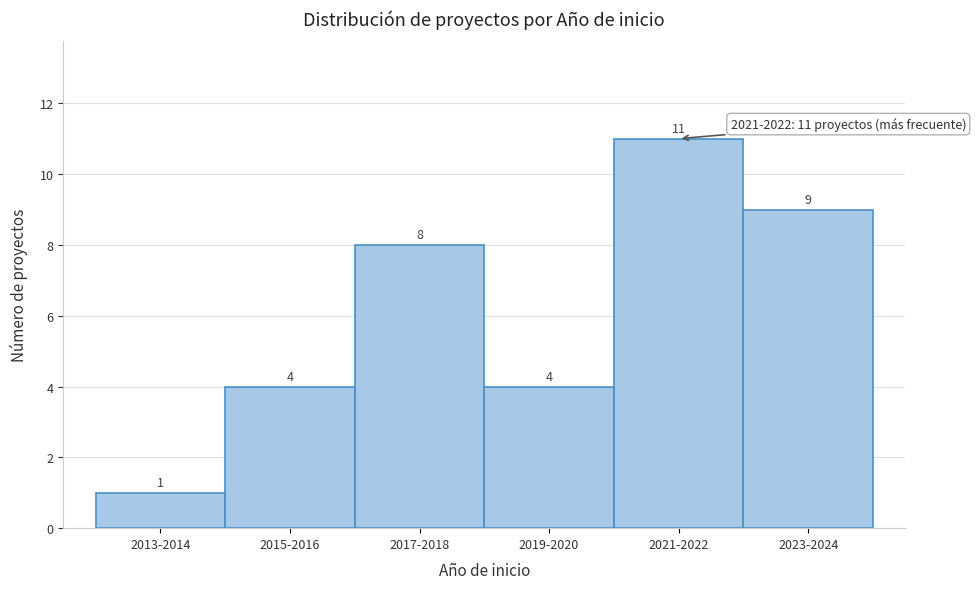

Reading left to right, extract all data points from this chart.

2013-2014=1	2015-2016=4	2017-2018=8	2019-2020=4	2021-2022=11	2023-2024=9